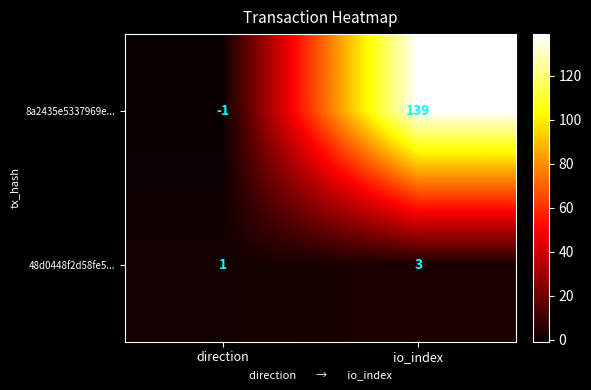

Reading right to left, transcribe all the data shown in this chart.

8a2435e5337969e...: io_index=139	direction=-1
48d0448f2d58fe5...: io_index=3	direction=1